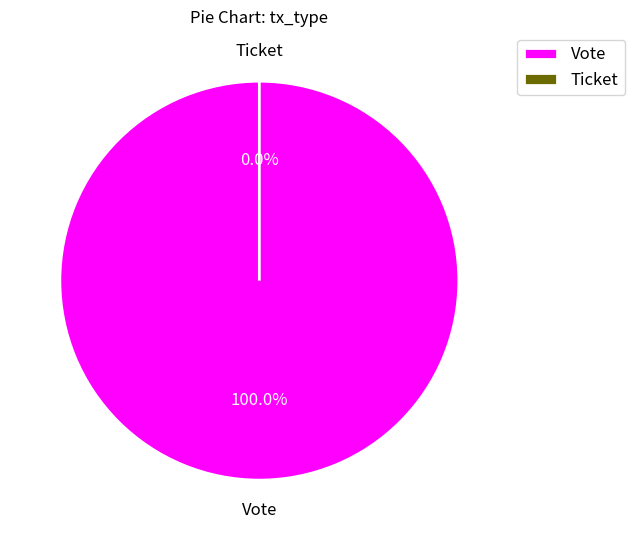

To the nearest percent, what is the difference between the largest and smallest slice percentages?

100%